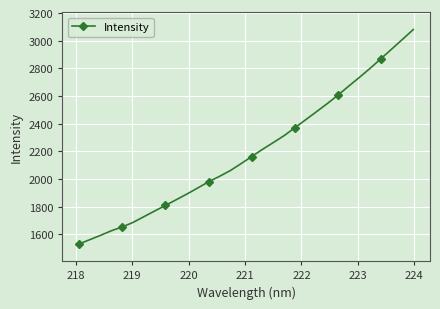

What is the sum of all values?

70308.1